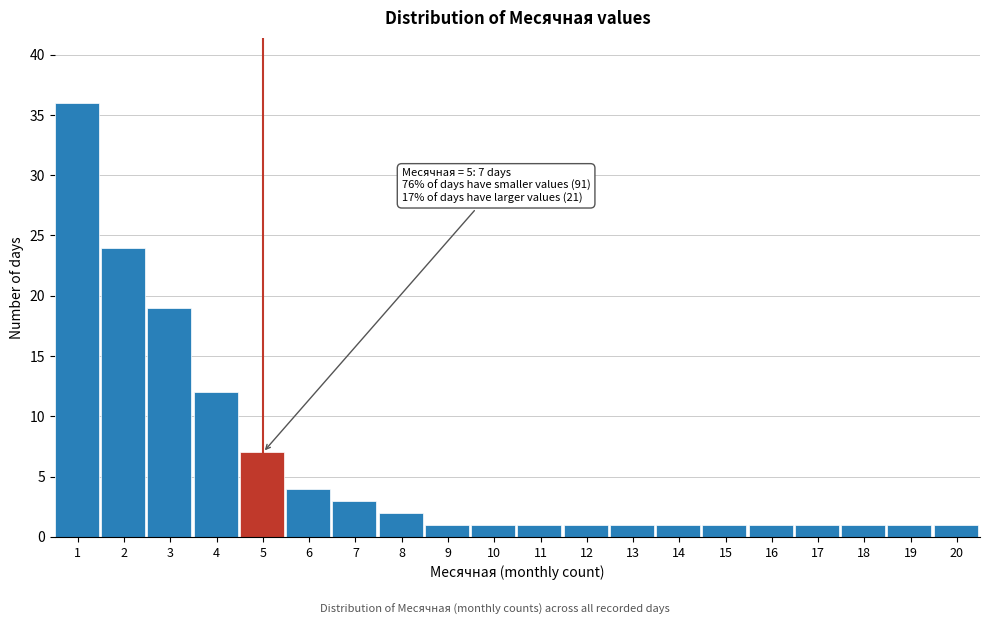

Which range on the x-axis has the tallest bar?

0.5 to 1.5